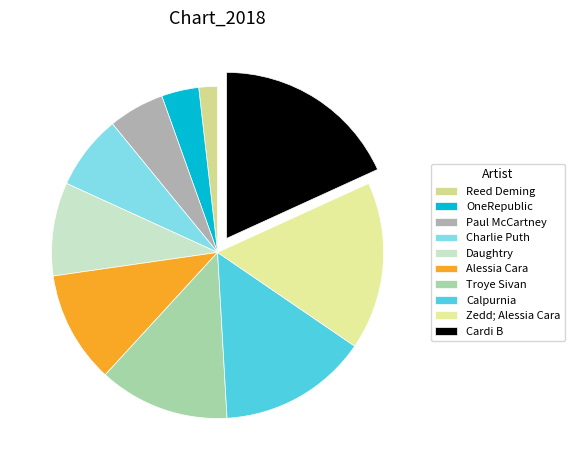

To the nearest percent, what is the difference between the Calpurnia and Troye Sivan slice percentages?

2%